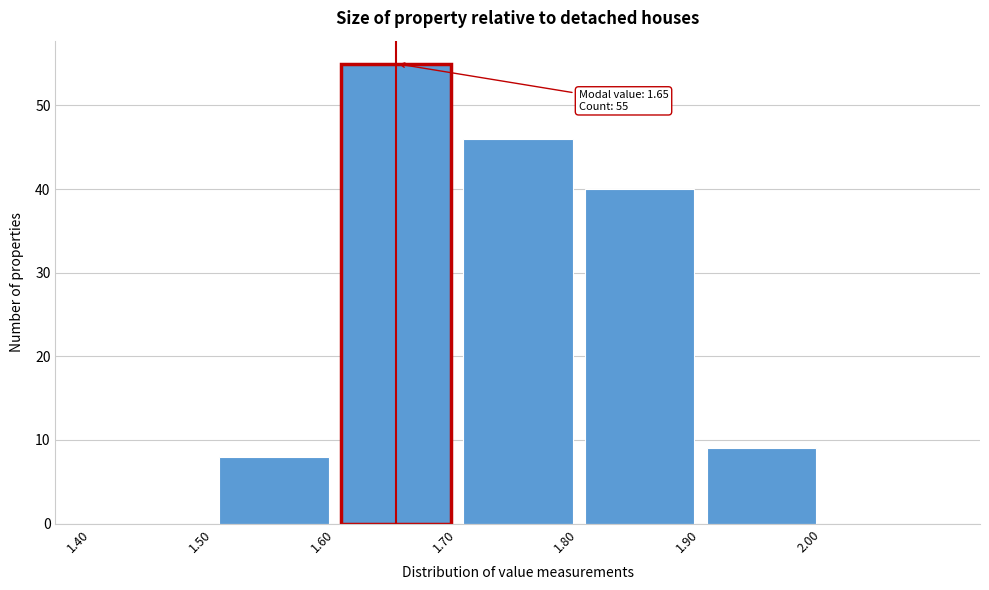

Which range on the x-axis has the tallest bar?

1.6 to 1.7